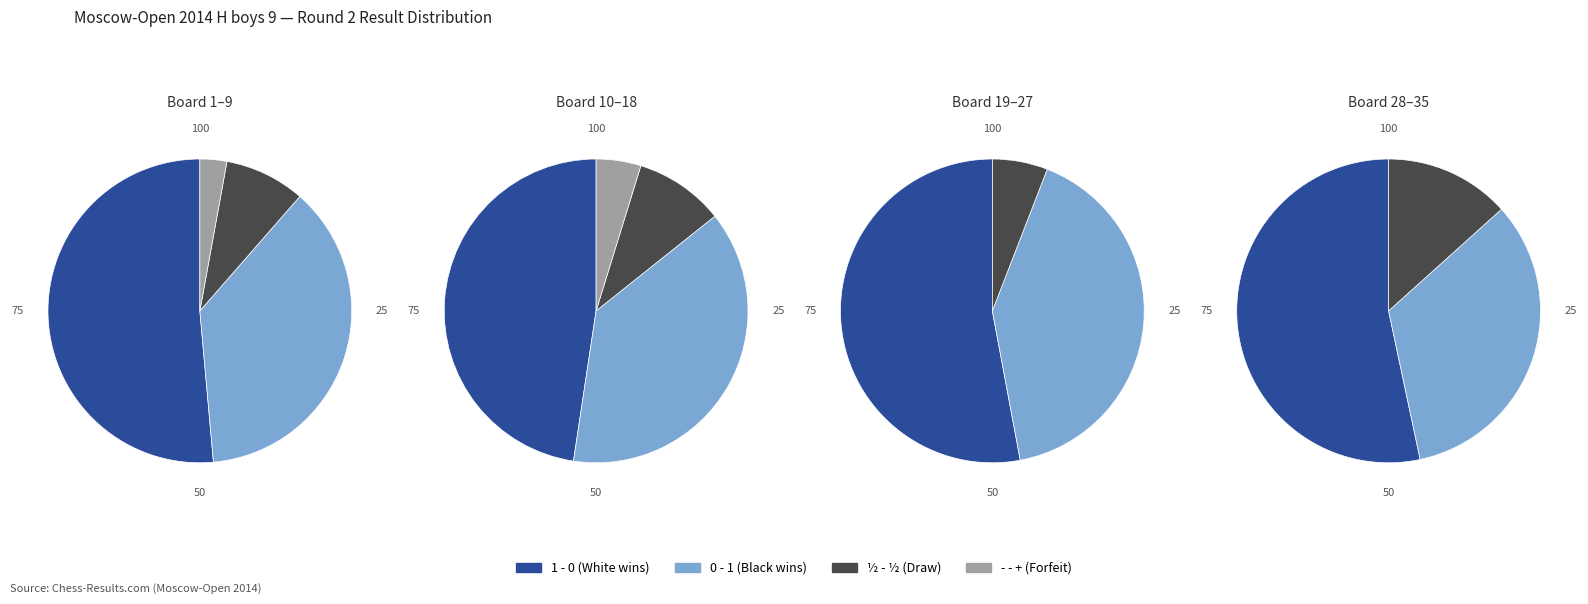

Between 0 - 1 and ½ - ½, which is larger?

0 - 1